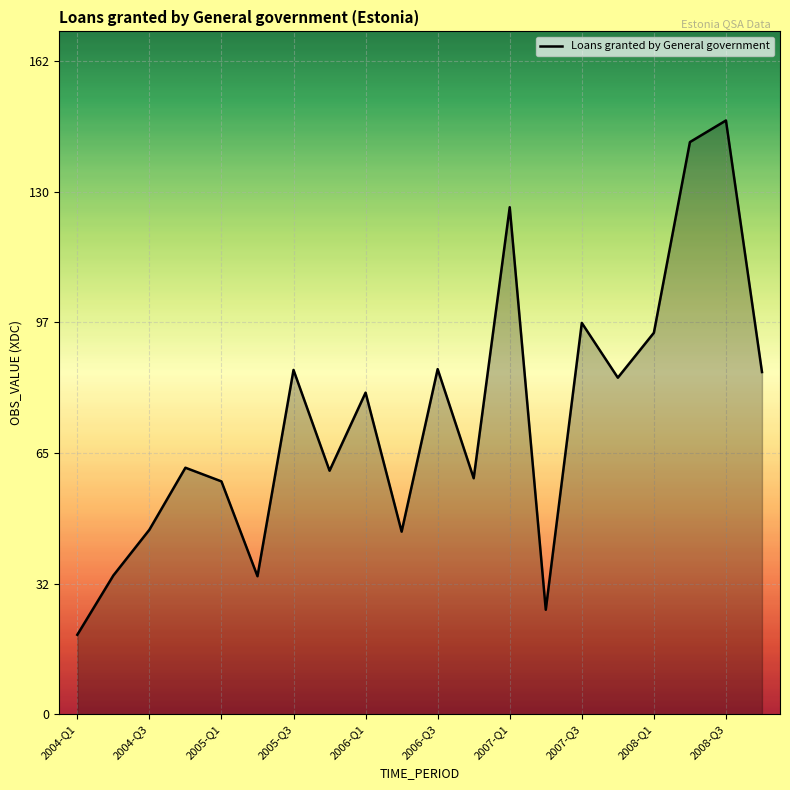

How many values exceed 79?

10